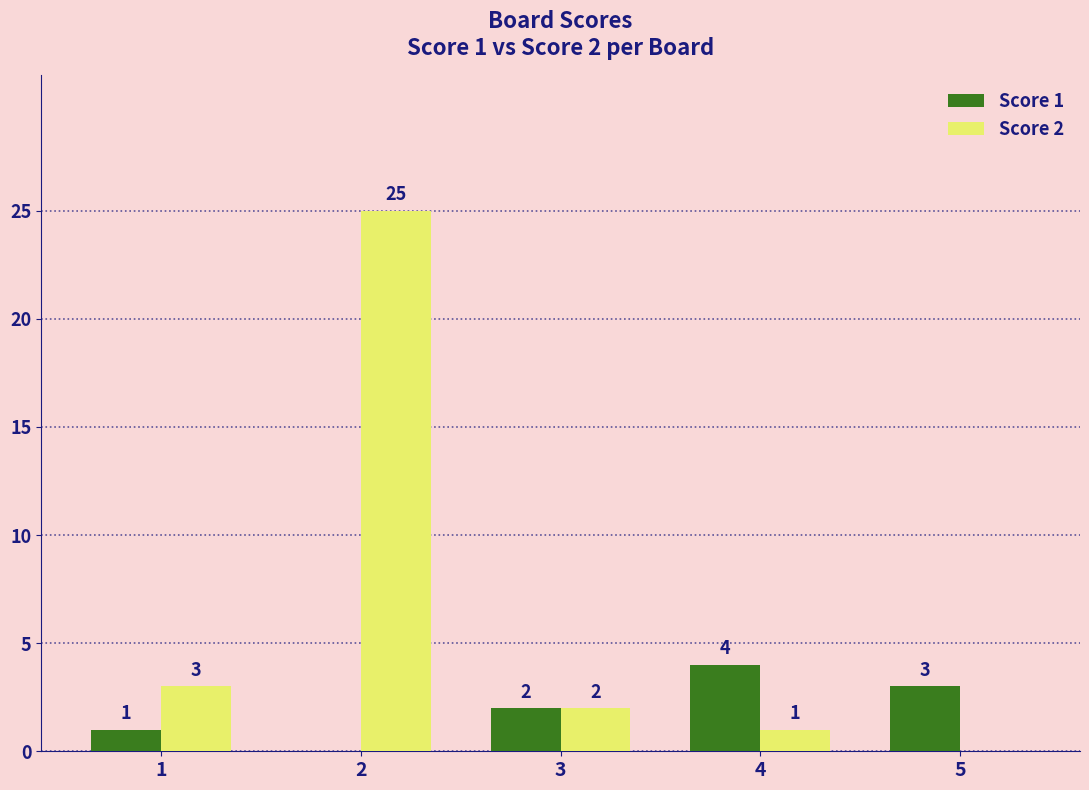

Is it true that Score 1 equals 1 at 4?

False